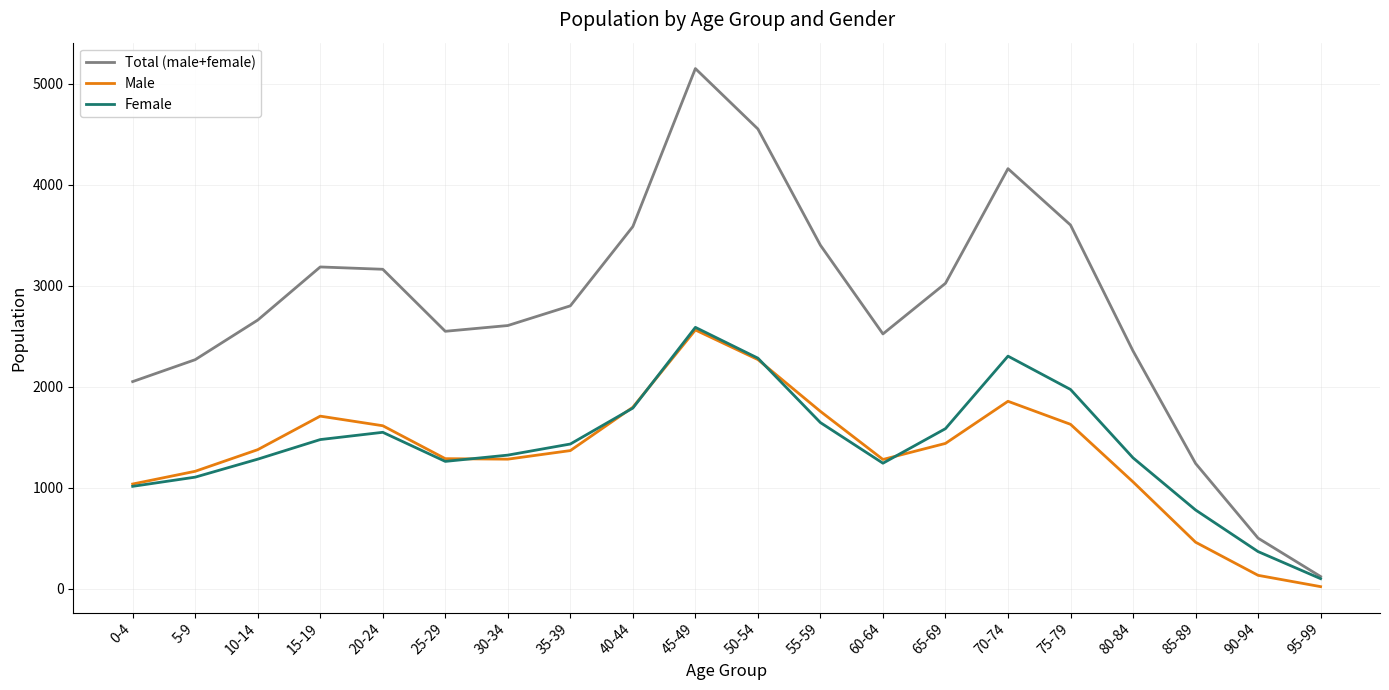

What is the difference between the highest and lowest values at 55-59?

1756